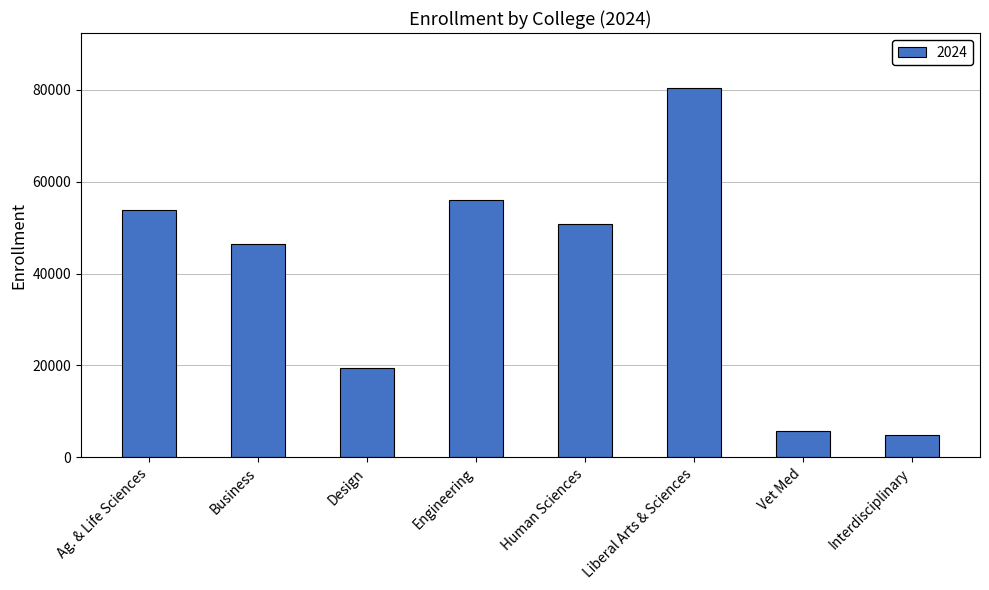

True or false: the data shows 118012 at Liberal Arts & Sciences.

False